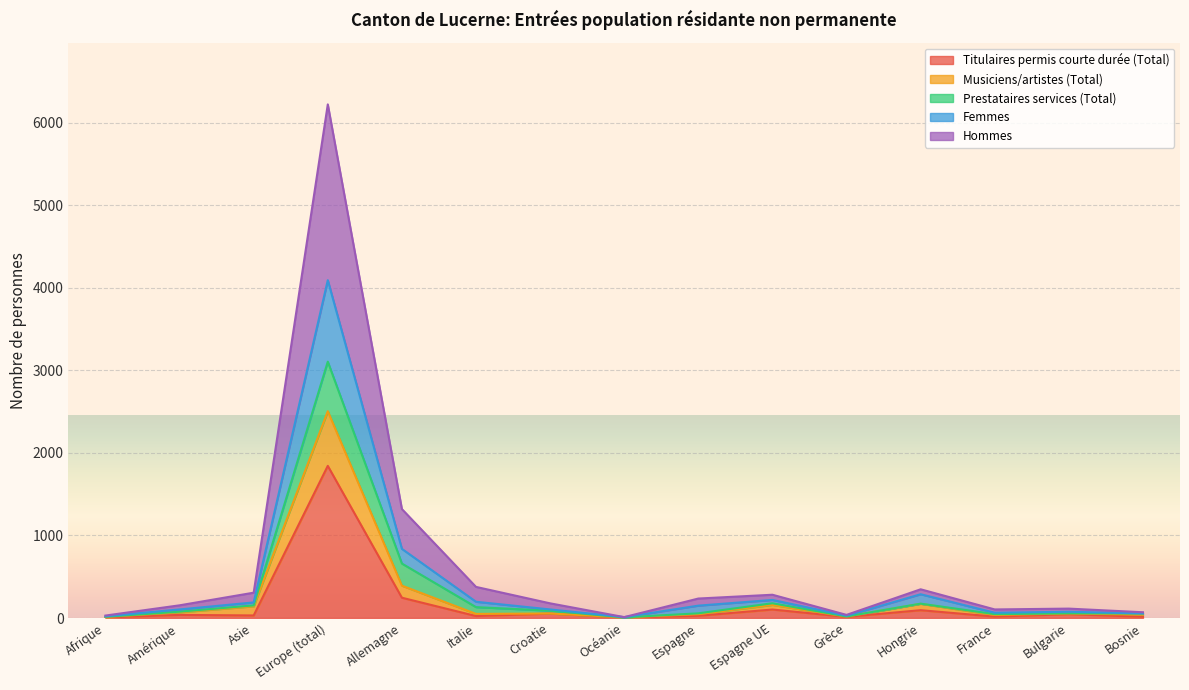

Which series has the largest range (max minus min)?

Hommes